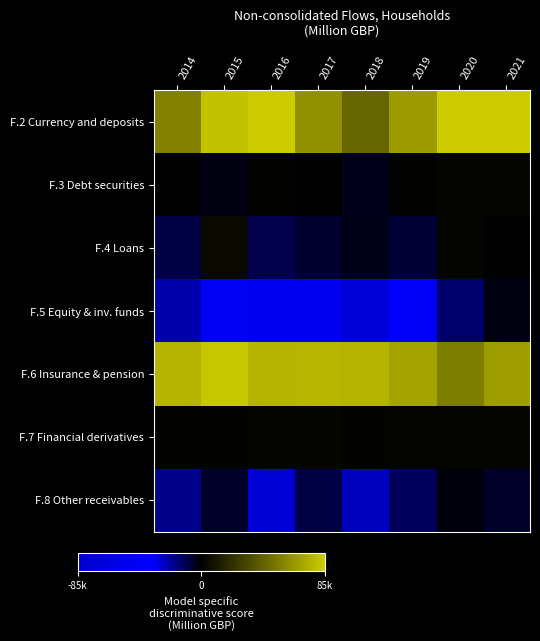

Rank the series by their maximum value, from lowest to highest.

F.5 Equity & inv. funds, F.8 Other receivables, F.3 Debt securities, F.7 Financial derivatives, F.4 Loans, F.6 Insurance & pension, F.2 Currency and deposits